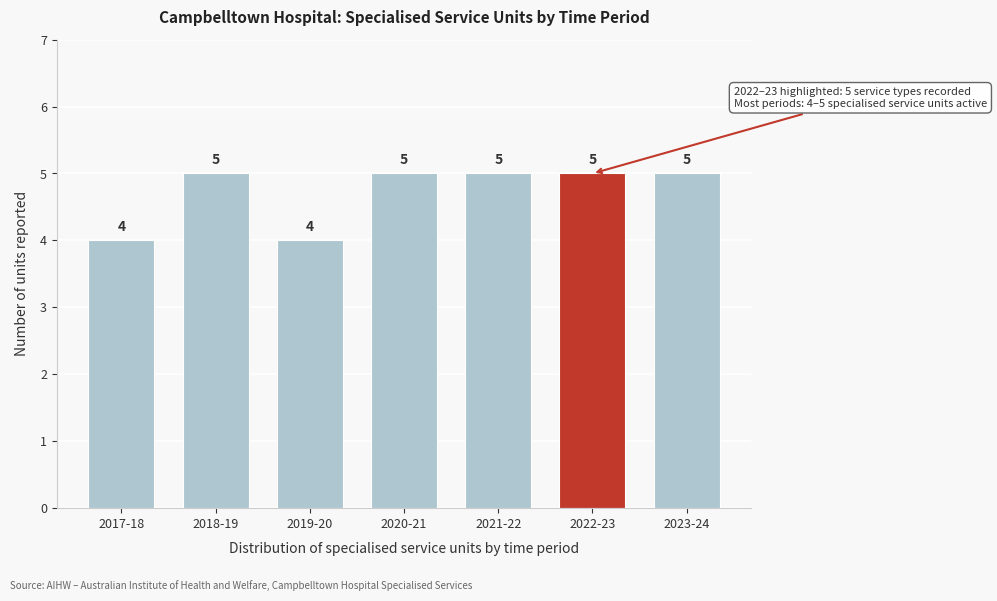

Reading left to right, what are all the values shown in this chart?

4	5	4	5	5	5	5